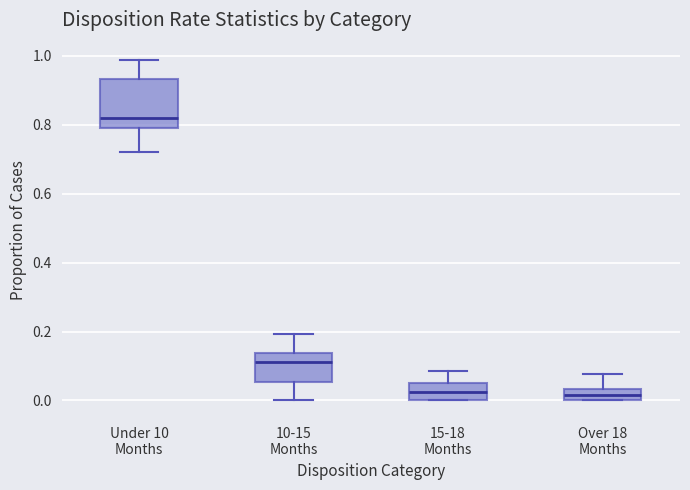

Reading left to right, transcribe this box plot: for each box, give where its median line is, the range the box spans, and where its two whiskers end, as read against the y-axis. The values are not printed on the chart, so give them approximately, as read against the axis.

Under 10 Months: median 0.82, box 0.78 to 0.94, whiskers 0.72 to 0.98
10-15 Months: median 0.12, box 0.06 to 0.14, whiskers 0.00 to 0.20
15-18 Months: median 0.02, box 0.00 to 0.06, whiskers 0.00 to 0.08
Over 18 Months: median 0.02, box 0.00 to 0.04, whiskers 0.00 to 0.08